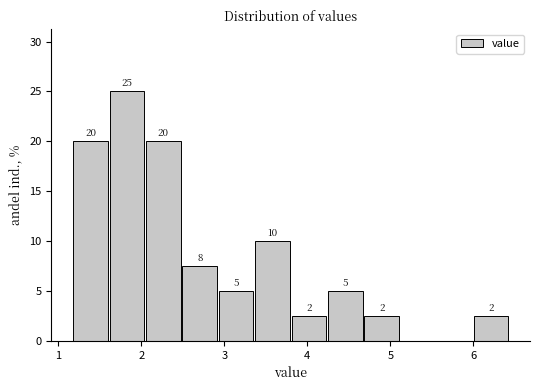

Which range on the x-axis has the tallest bar?

1.6 to 2.0